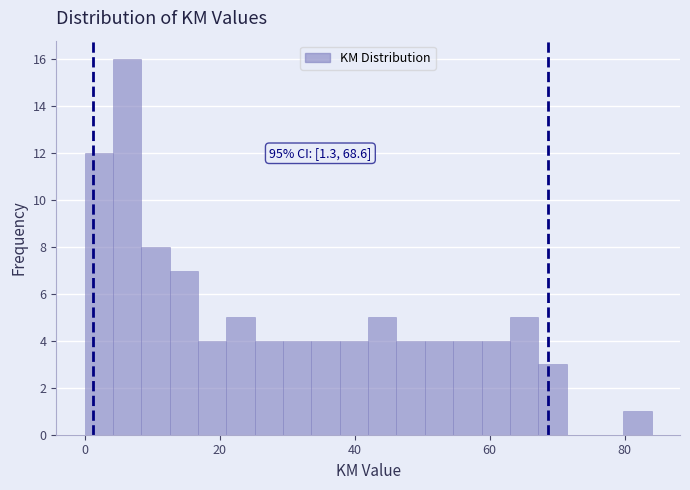

Read against the x-axis, roughly where is the centre of the tallest bar?

6